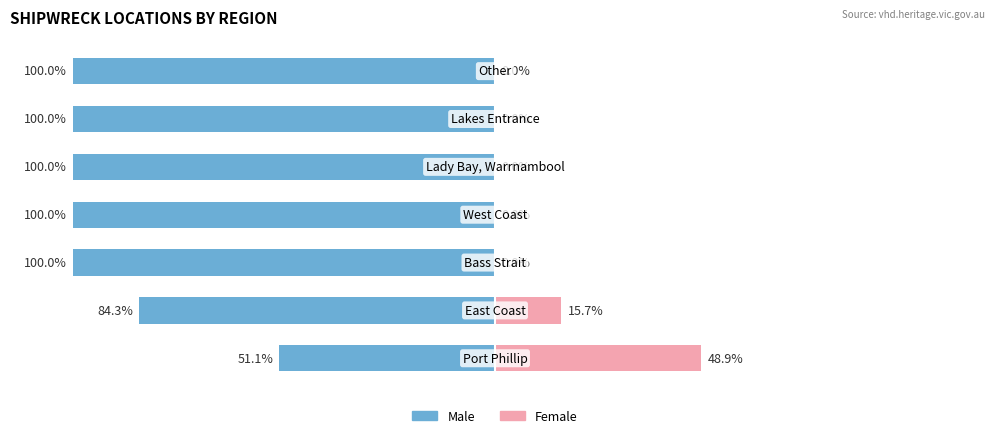

The value of Female at 3 is 0.0. True or false?

True